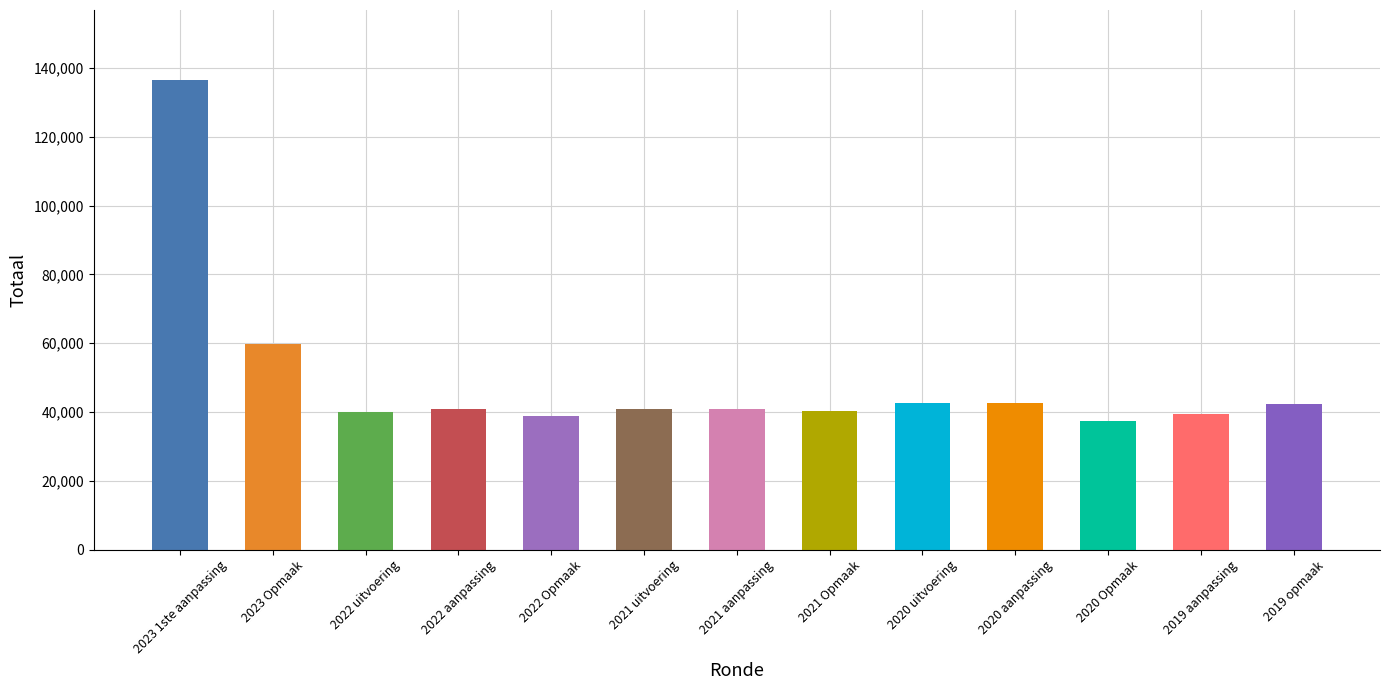

How many bars are there in total?

13